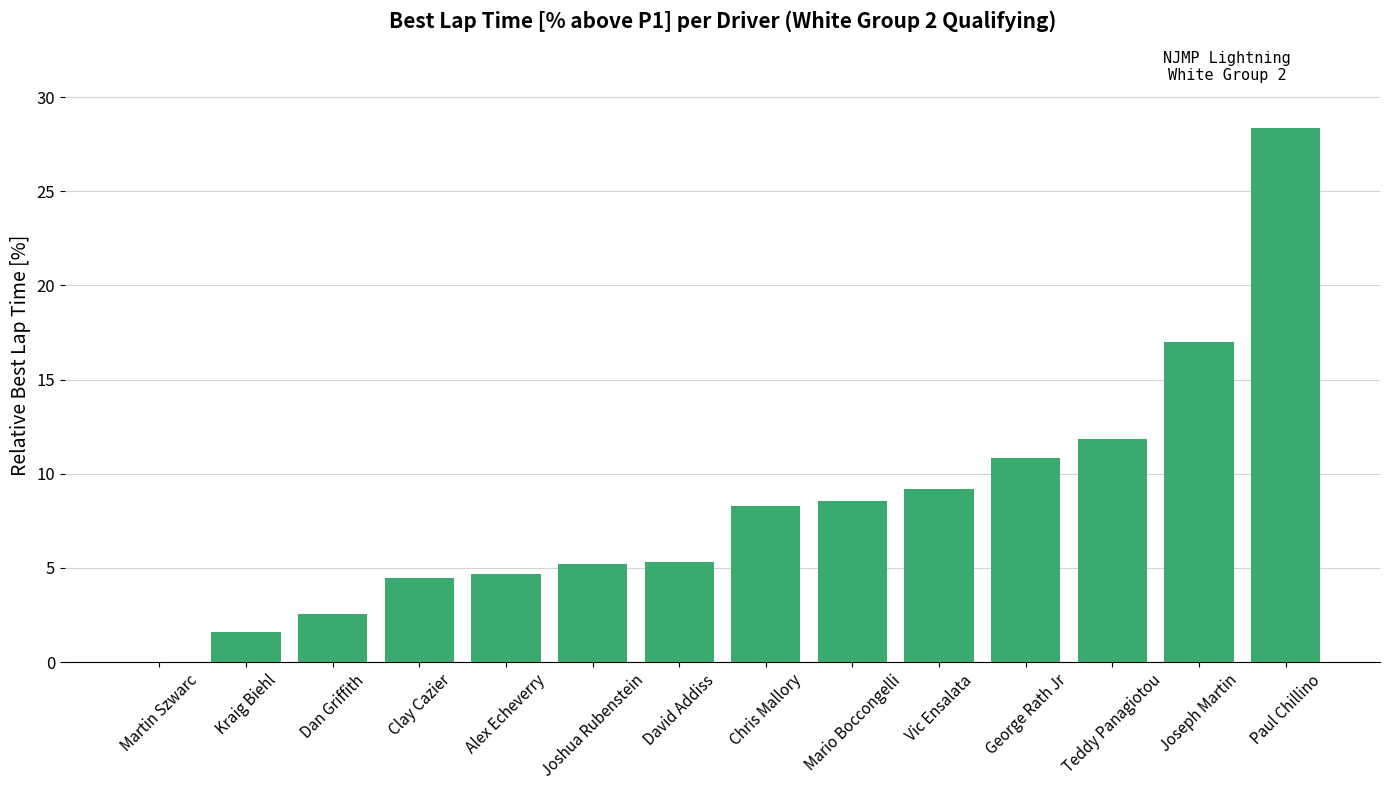

Are the bars grouped side by side (vs. stacked)?

No